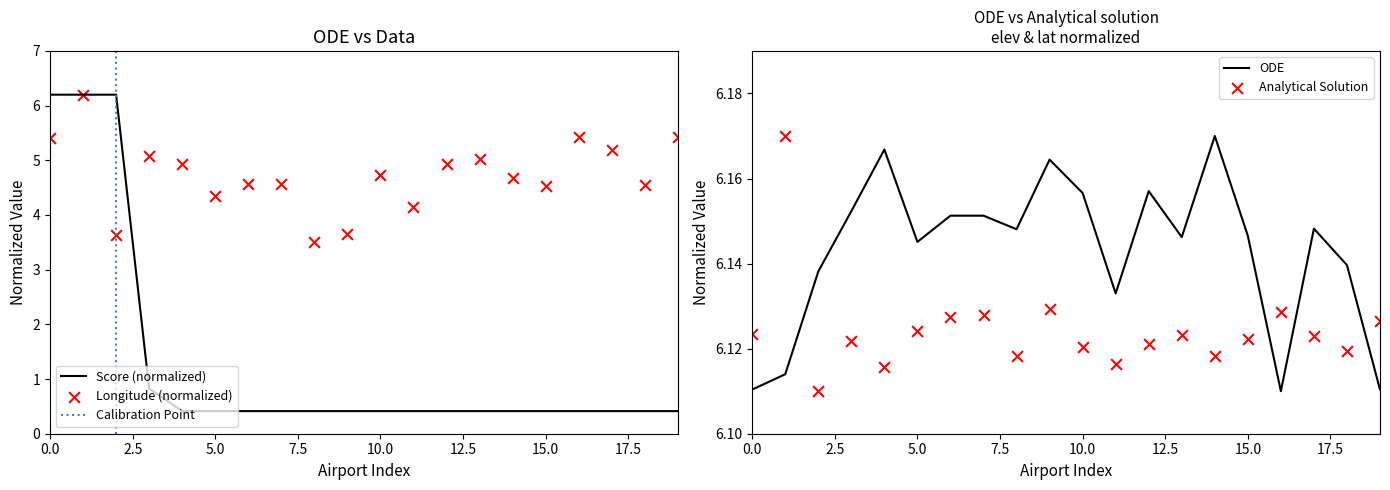

Which series reaches the minimum Y coordinate?

score